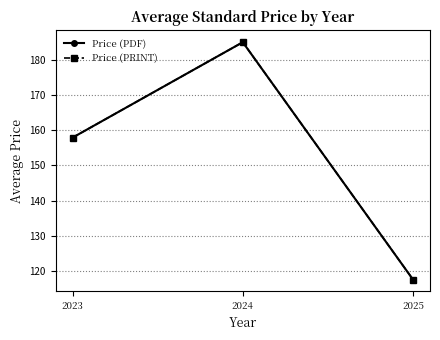

What is the difference between the maximum and minimum values in the Price (PRINT) series?

67.3